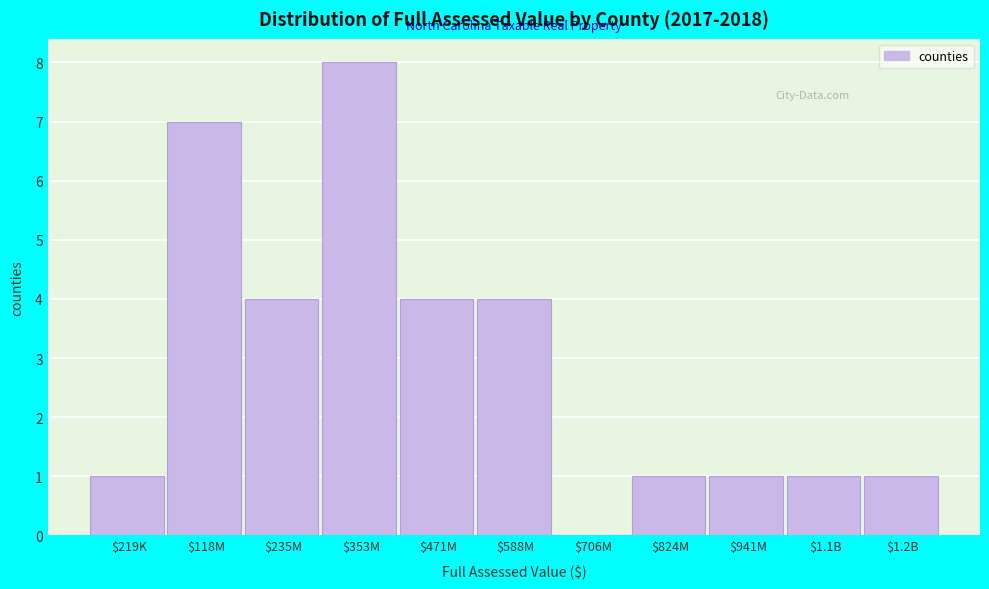

Is it true that the value at $219K is 1?

True